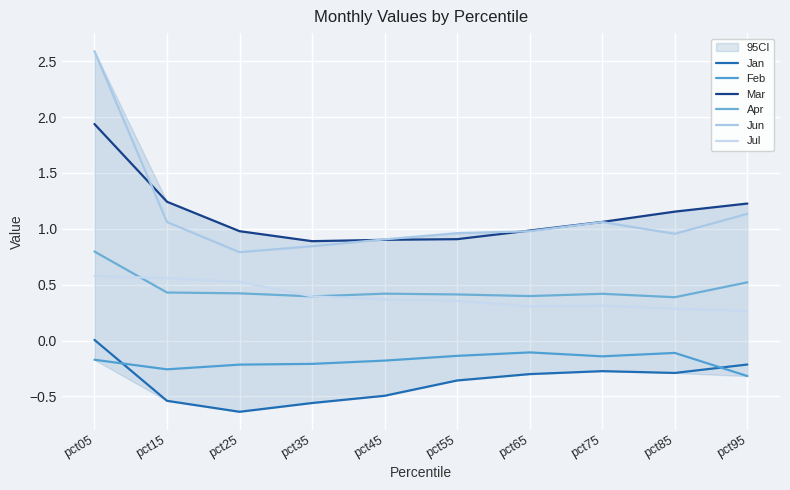

Count the number of data series in this chart.

6